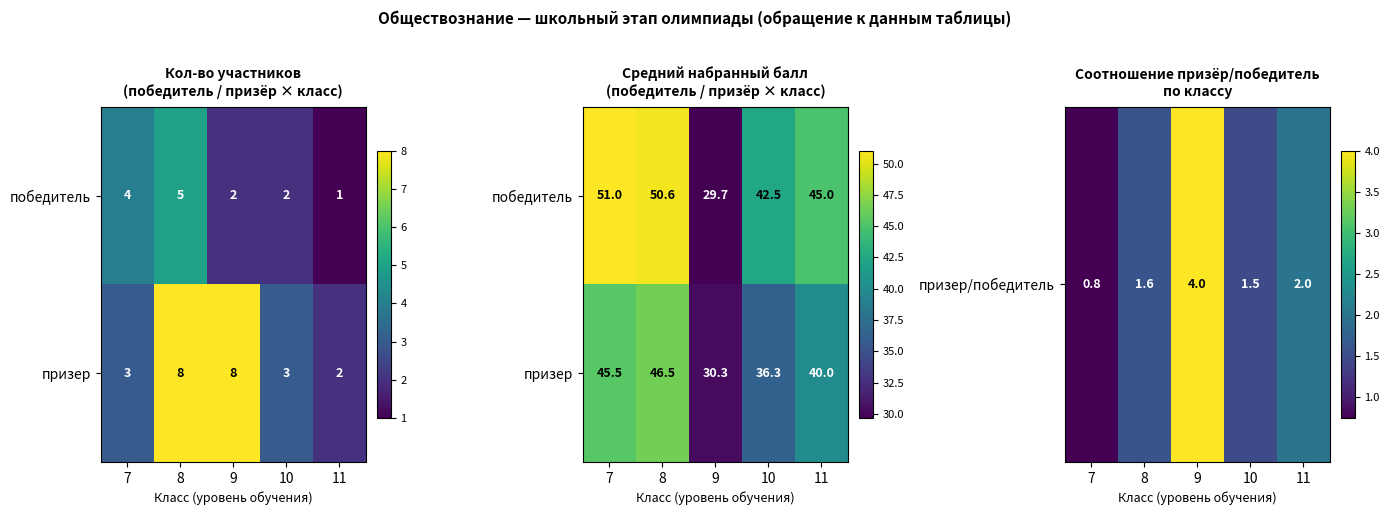

What is the difference between the maximum and minimum values in the призер series?

16.2